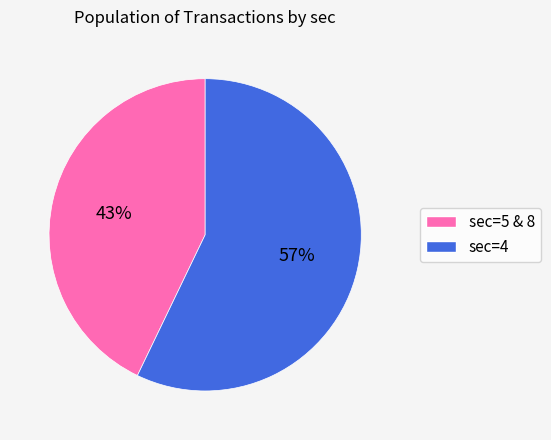

To the nearest percent, what is the difference between the largest and smallest slice percentages?

14%